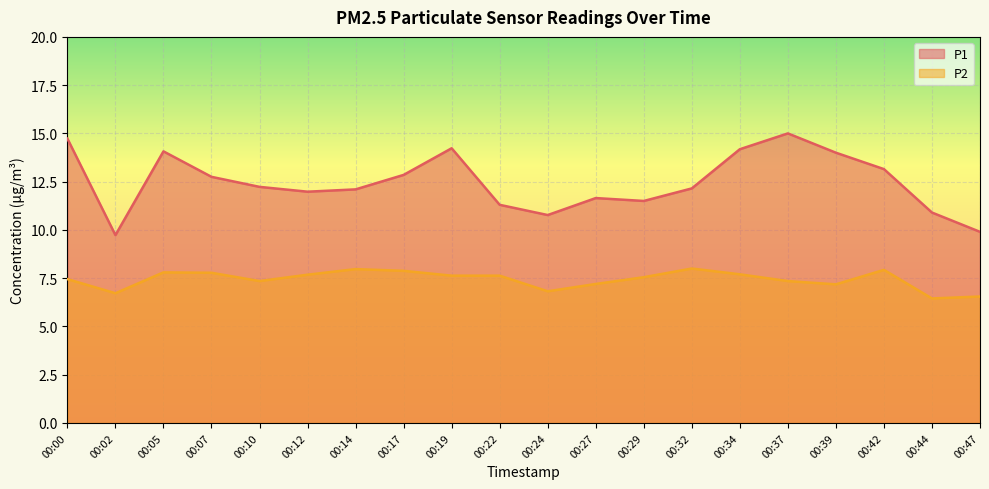

At which category is the sum across all series the highest?

00:37